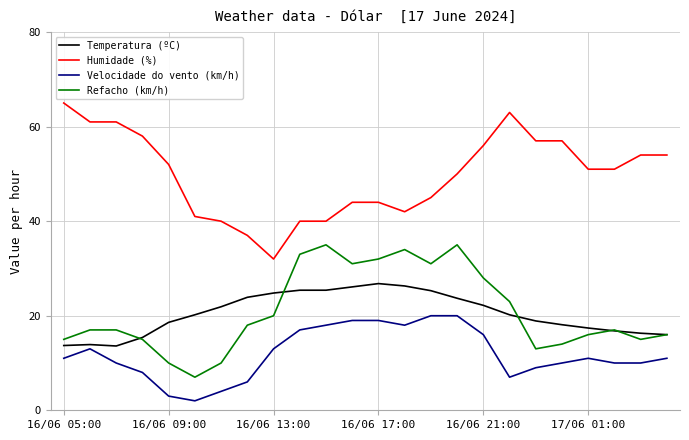

What is the minimum value shown in the chart?

2.0